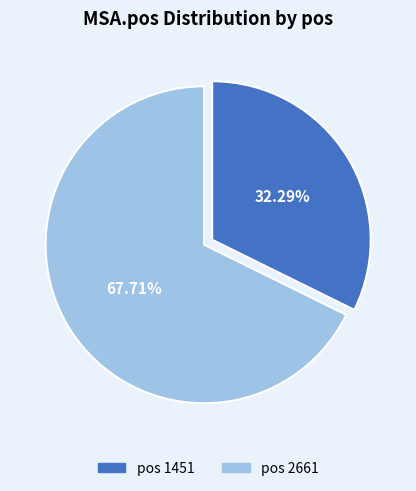

Does any single category account for the majority?

Yes